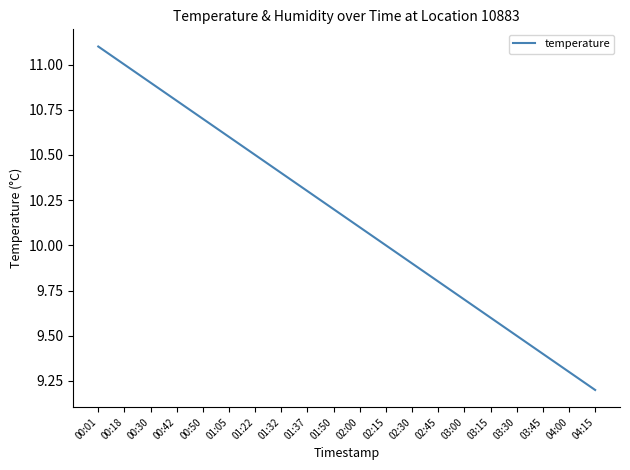

What is the change in value from 00:42 to 02:45?

-1.0